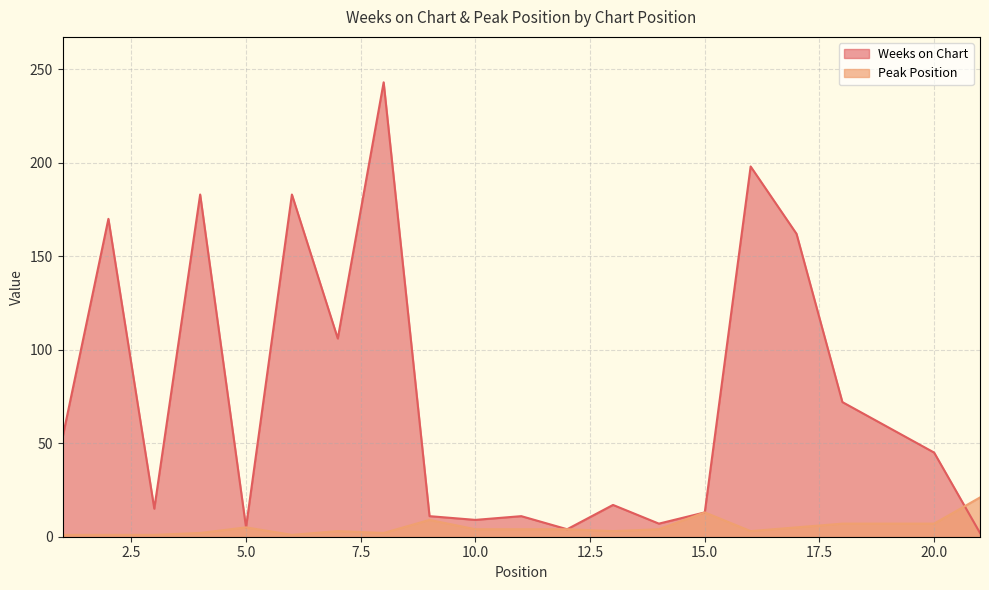

What is the spread (max minus min) of values at 8?

241